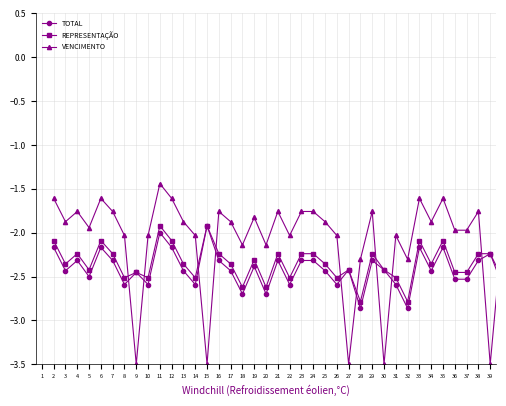

Which series has the largest range (max minus min)?

VENCIMENTO